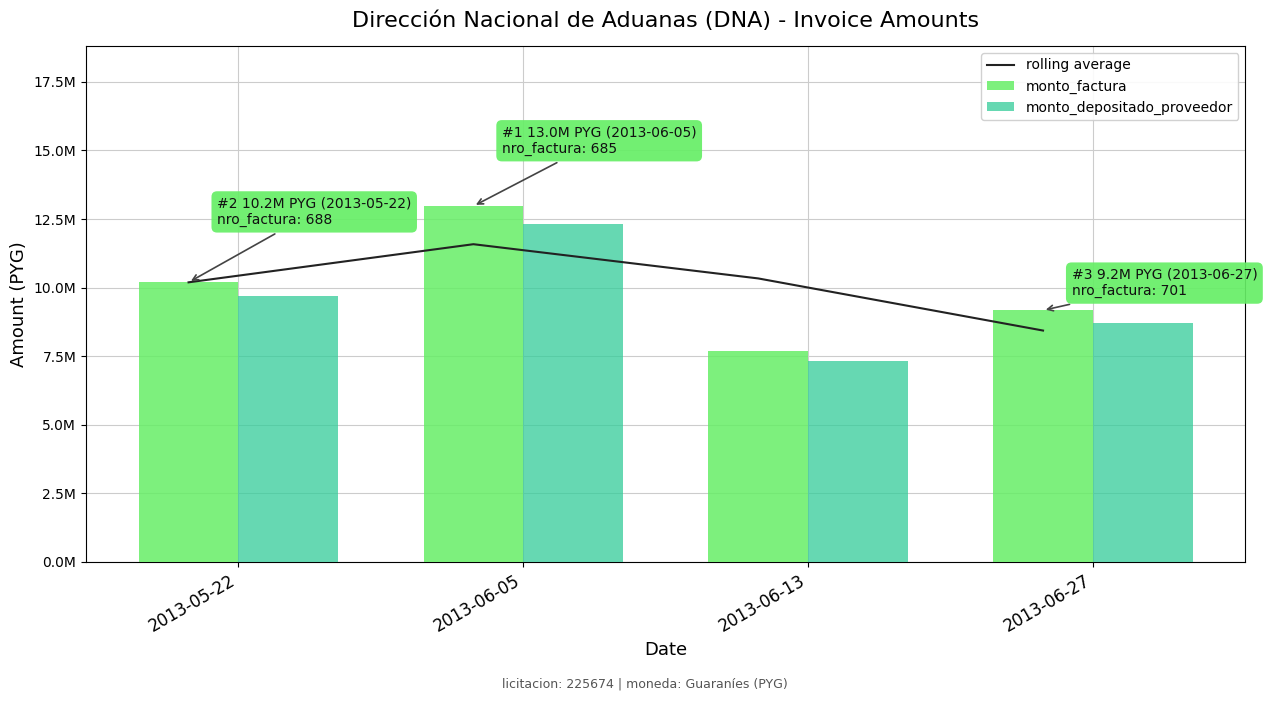

Reading left to right, transcribe all the data shown in this chart.

rolling average: 10193200	11582786	10335178	8435196
monto_factura: 10193200	12972372	7697984	9172408
monto_depositado_proveedor: 9693548	12336492	7320643	8722794